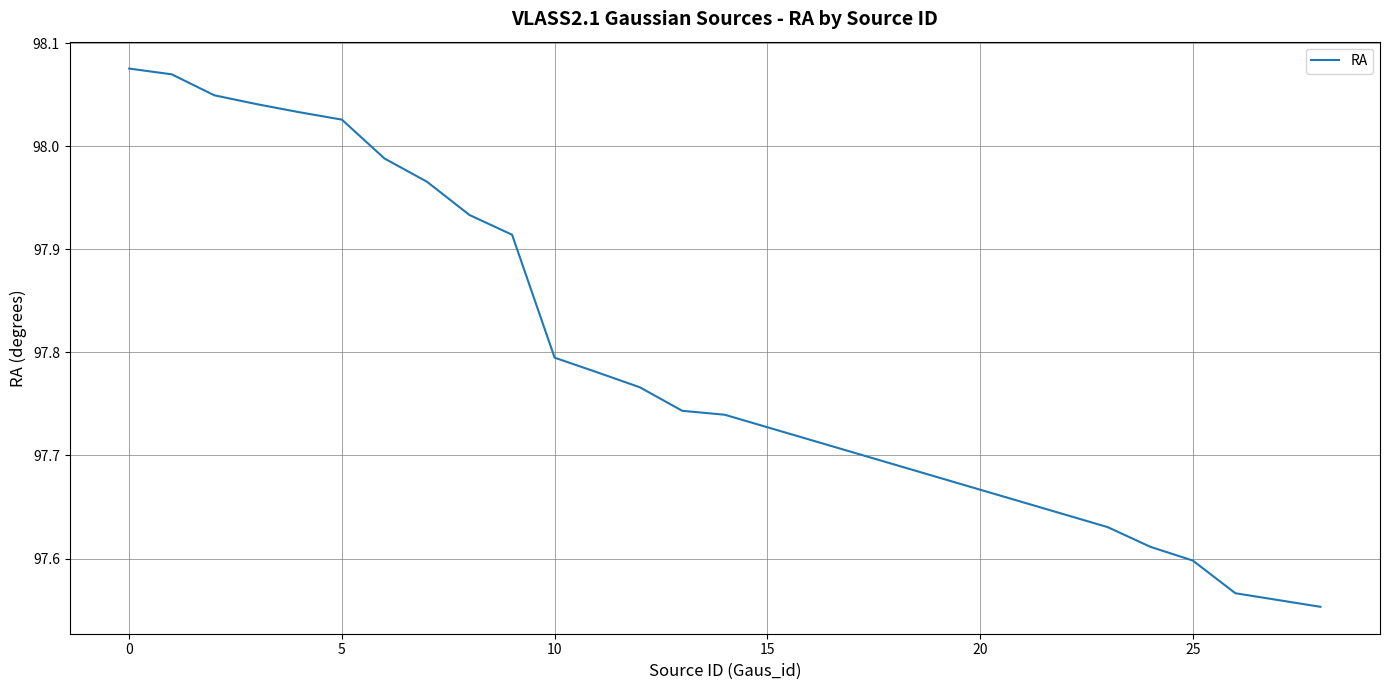

How many lines are shown in the chart?

1